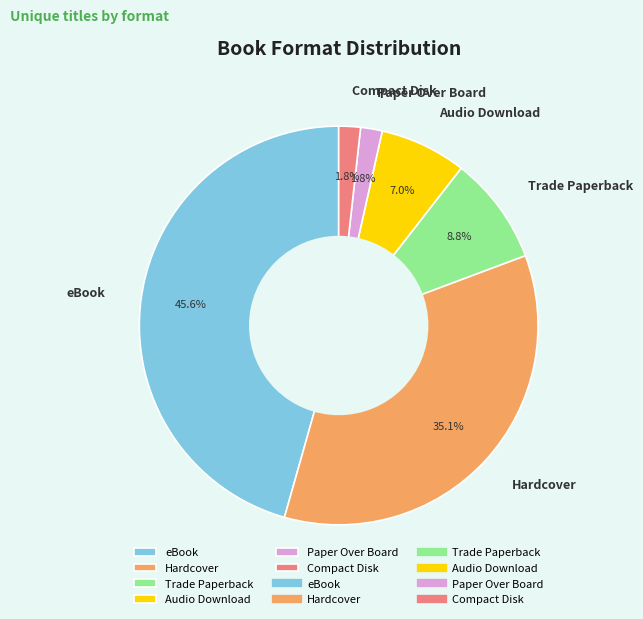

Which category has the biggest portion of the pie?

eBook